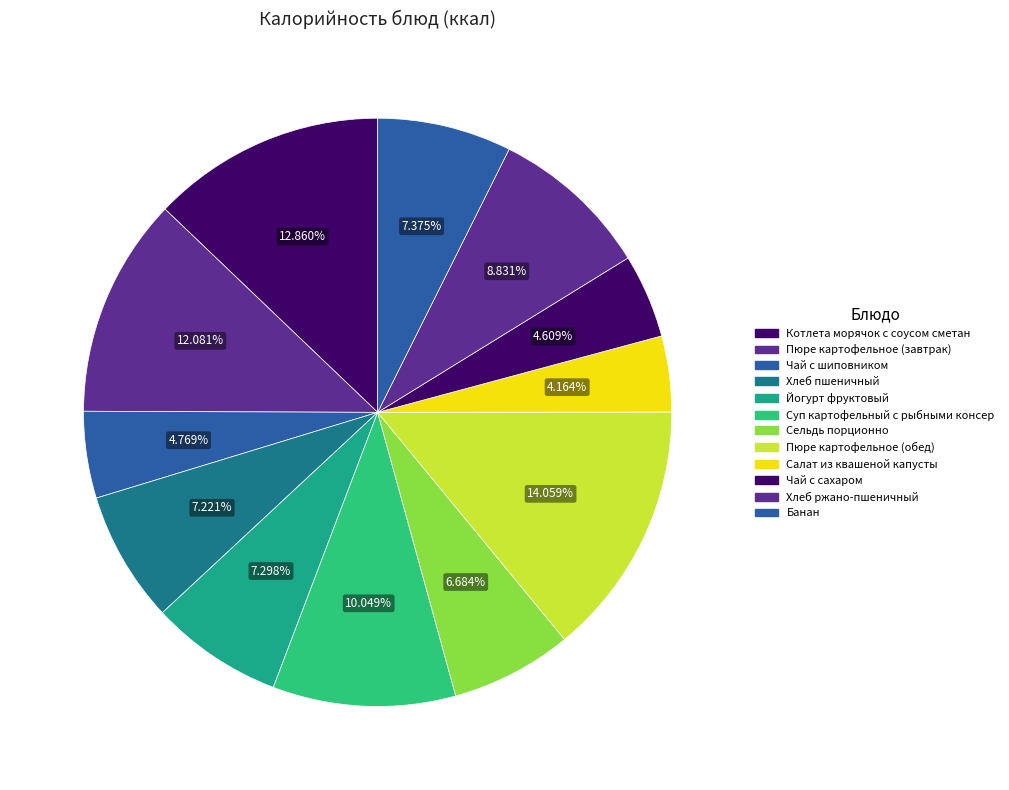

To the nearest percent, what portion does Салат из квашеной капусты represent?

4%